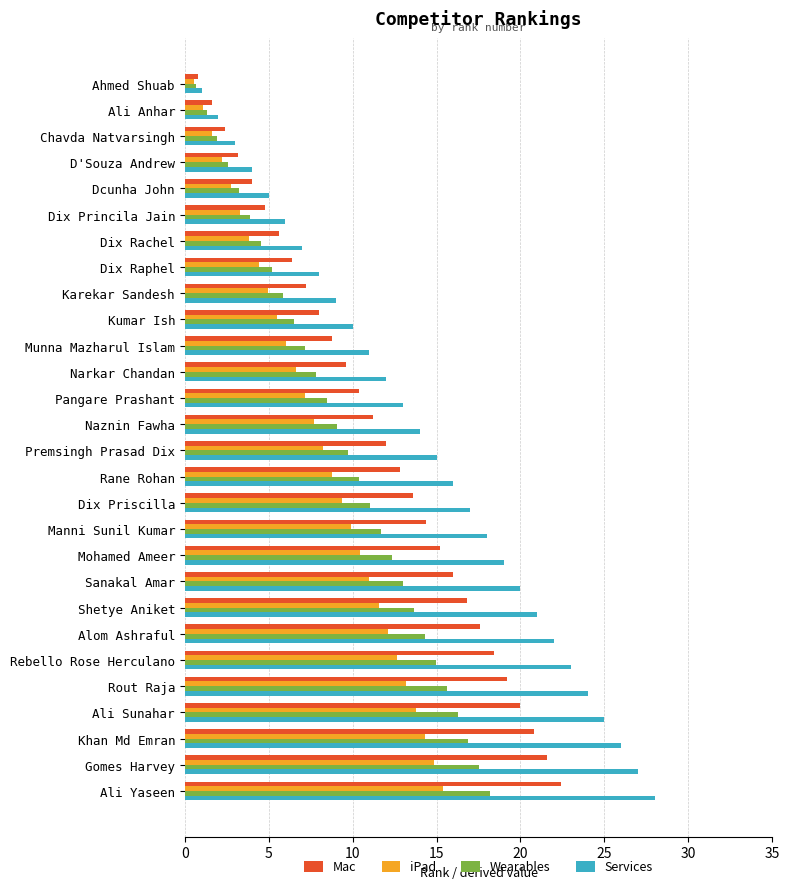

Which series has the largest range (max minus min)?

Services